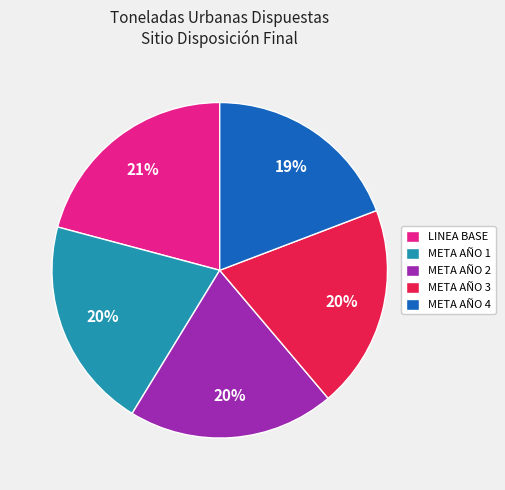

Is the sum of LINEA BASE and META AÑO 2 greater than half?

No